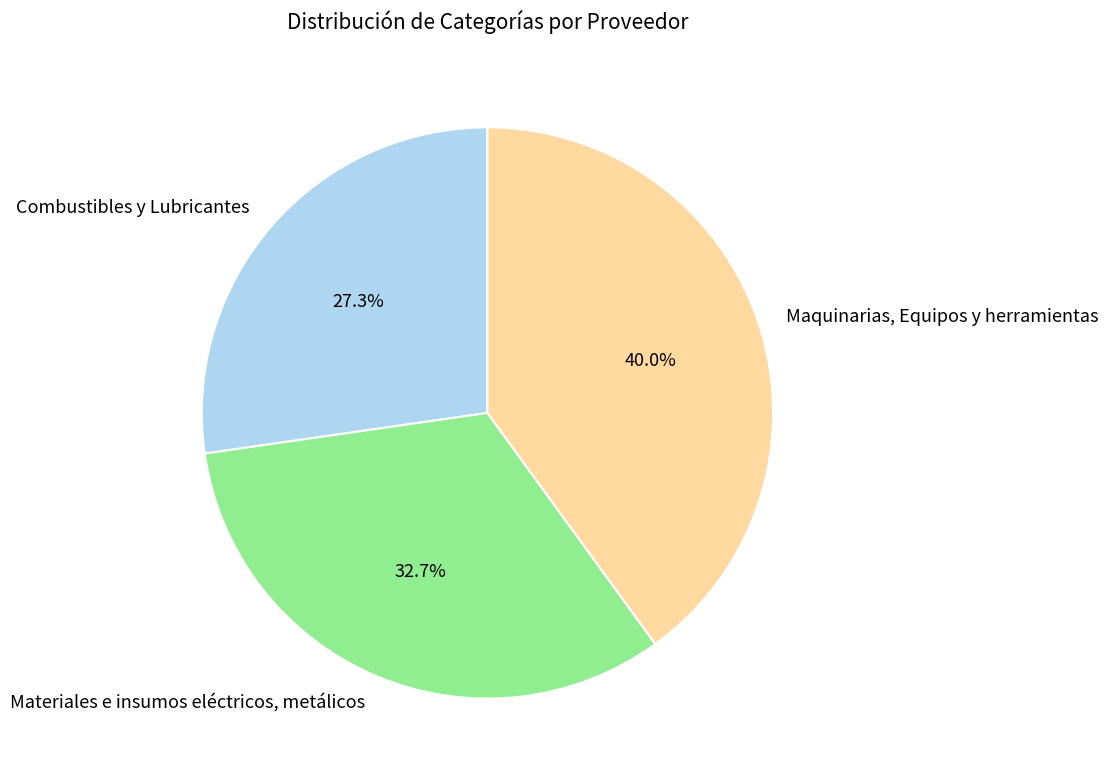

Does Materiales e insumos eléctricos, metálicos represent more than half of the total?

No